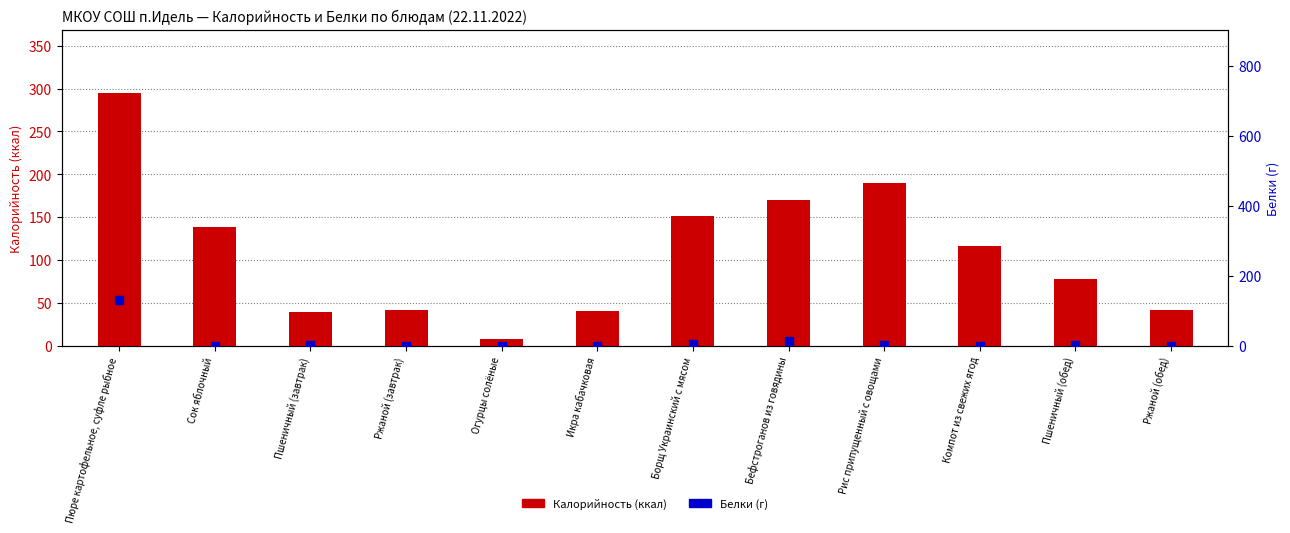

What is the total value across all series at Бефстроганов из говядины?

183.0